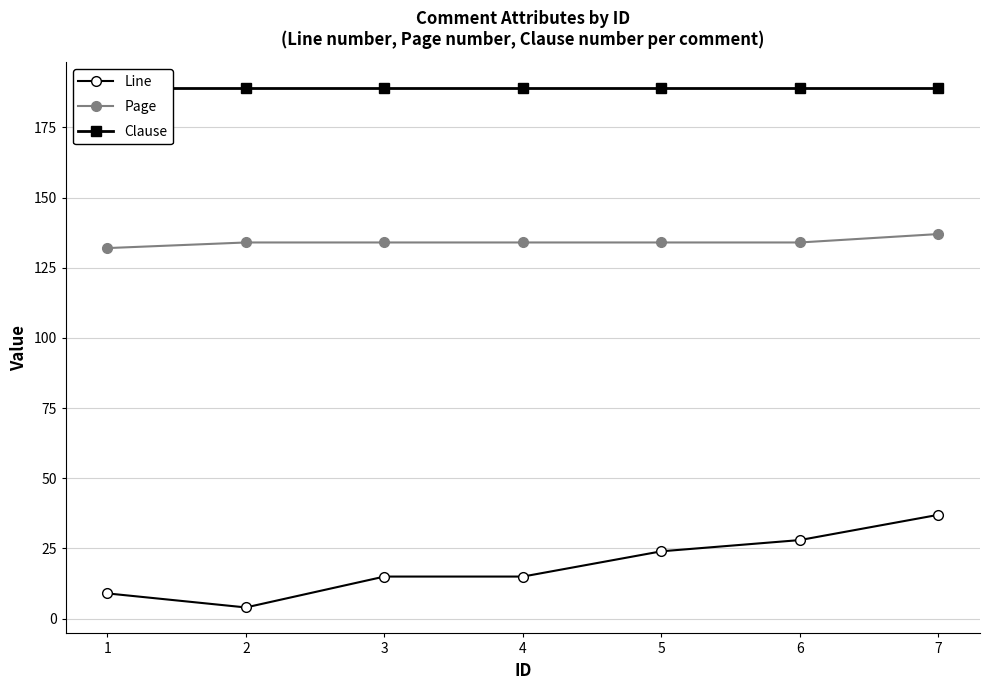

Rank the series at 2 from highest to lowest value.

Clause, Page, Line